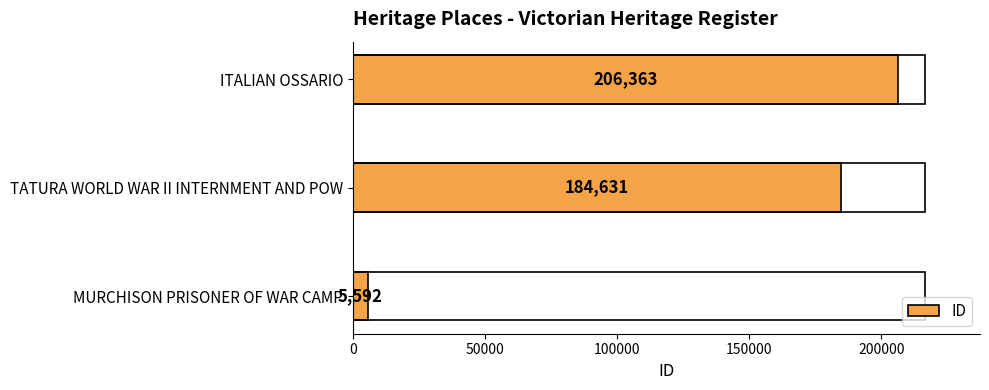

What is the approximate value at TATURA WORLD WAR II INTERNMENT AND POW?

184631